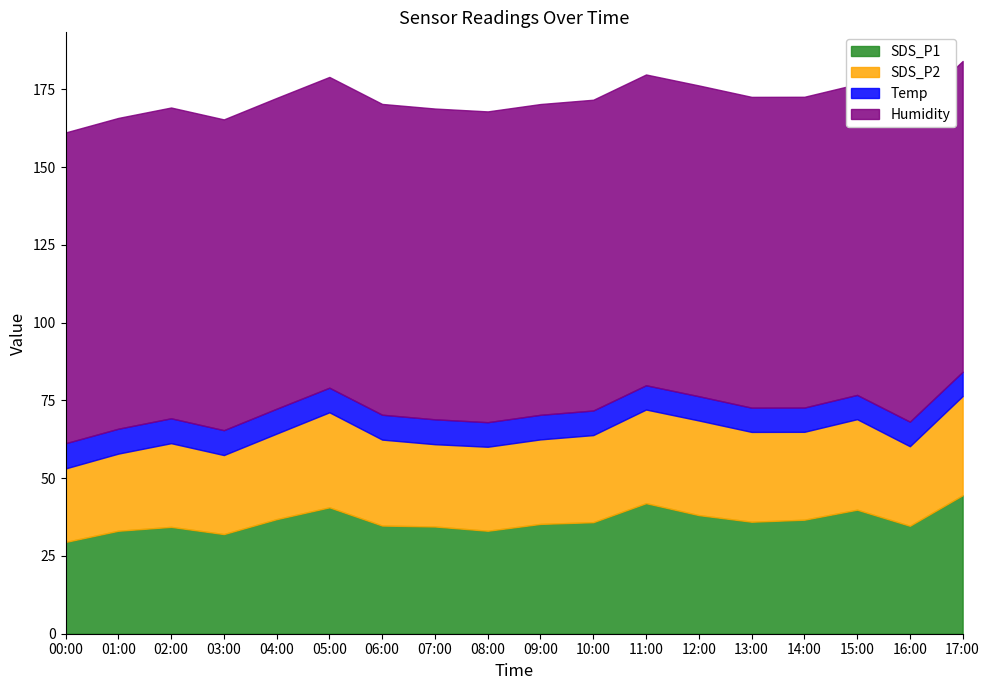

What is the maximum value for SDS_P1?

44.5